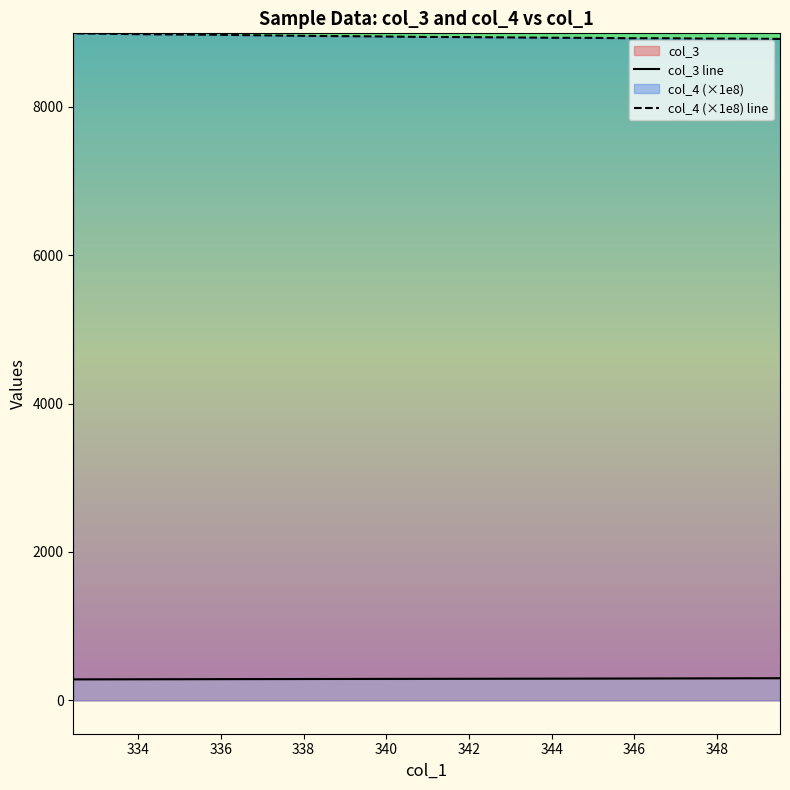

What position from the left is 348?

9